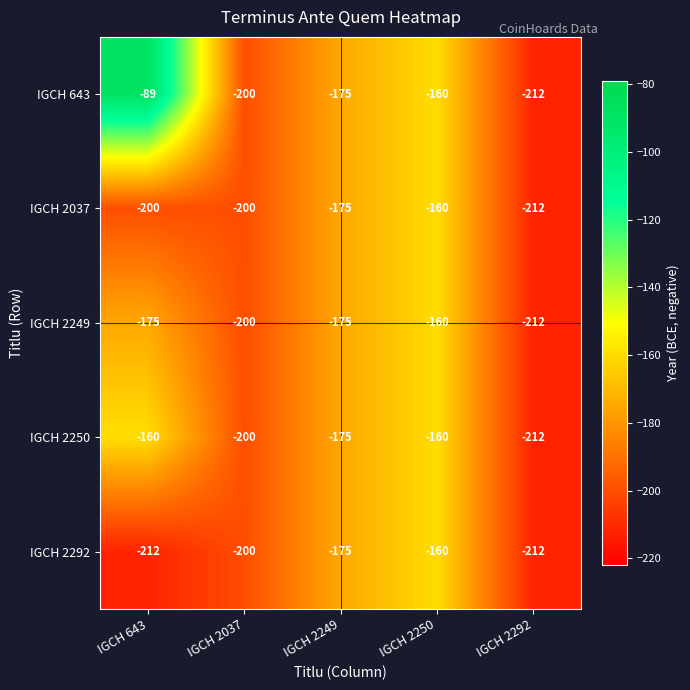

What is the sum of all IGCH 2250 values?

-907